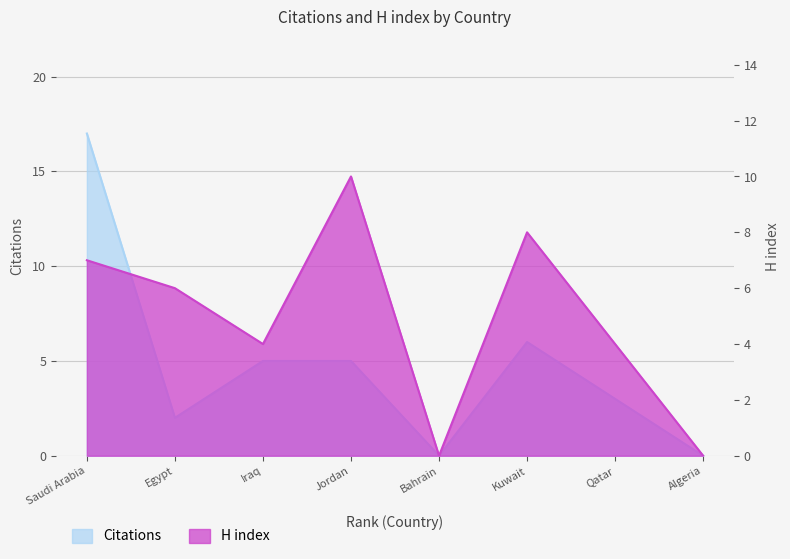

Reading left to right, extract all data points from this chart.

Citations: Saudi Arabia=17	Egypt=2	Iraq=5	Jordan=5	Bahrain=0	Kuwait=6	Qatar=3	Algeria=0
H index: Saudi Arabia=7	Egypt=6	Iraq=4	Jordan=10	Bahrain=0	Kuwait=8	Qatar=4	Algeria=0